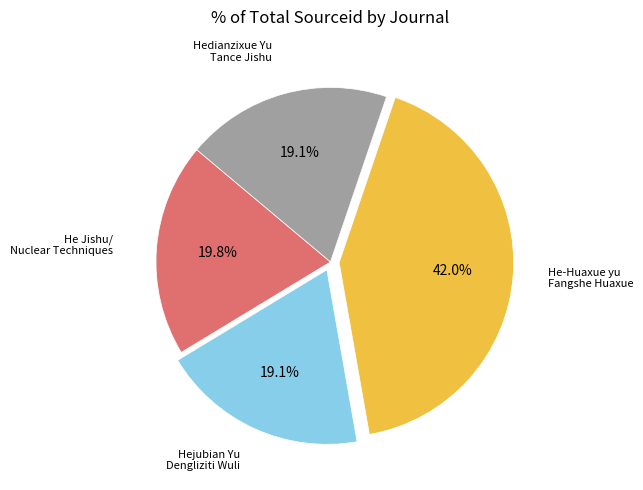

Is there a majority slice in this chart?

No